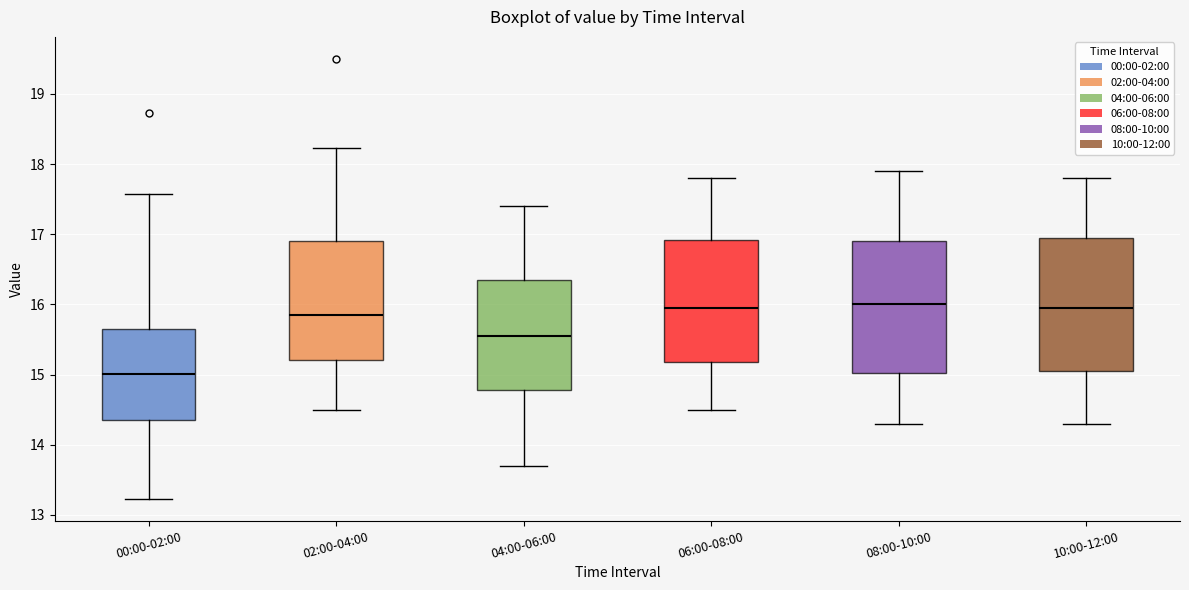

Which box has the lowest median line?

00:00-02:00